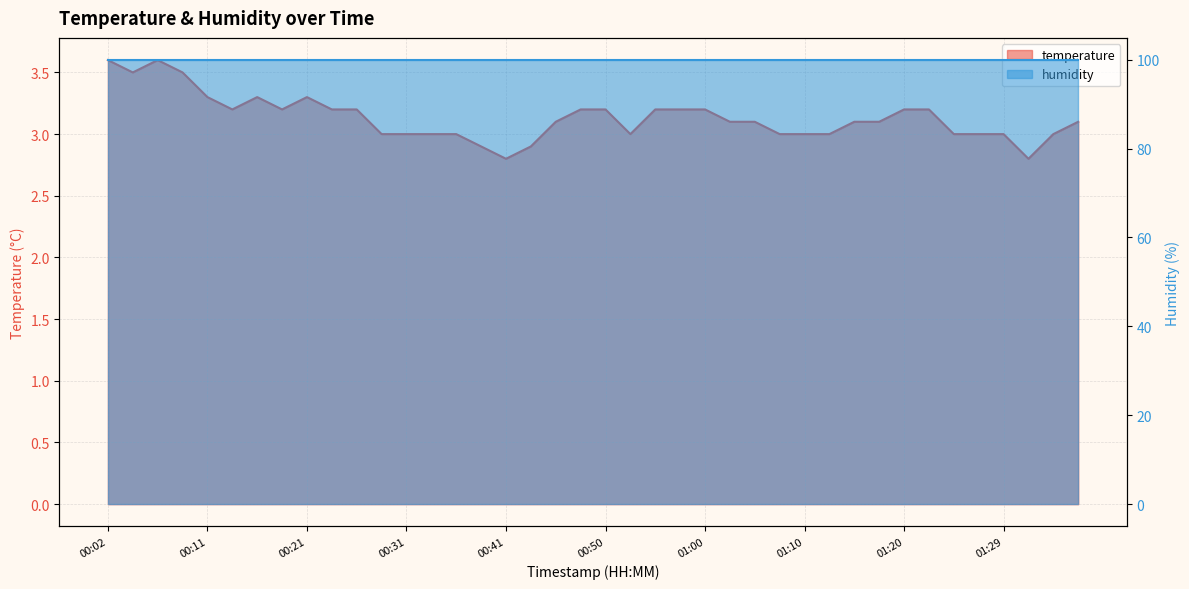

Which category has the lowest value across all series?

00:41